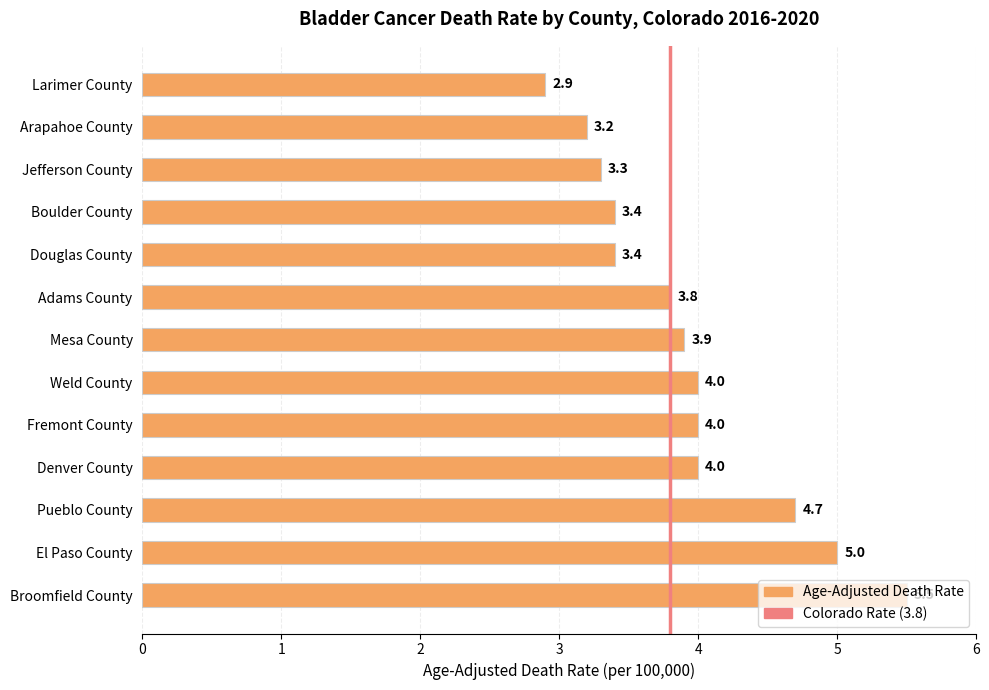

How many data points are less than 3?

1